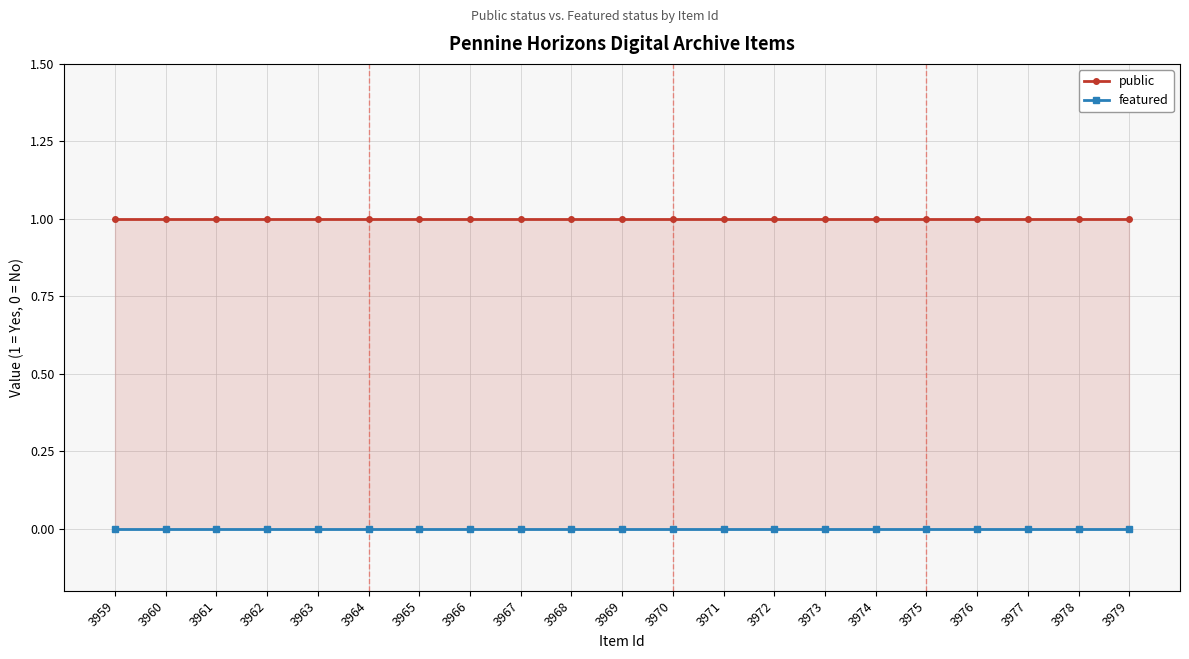

Rank the series at 3974 from highest to lowest value.

public, featured